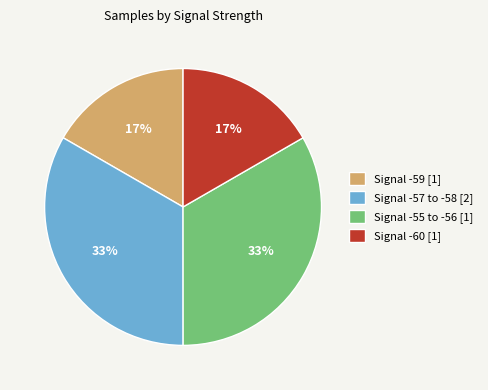

Is there any slice that represents more than half of the pie?

No